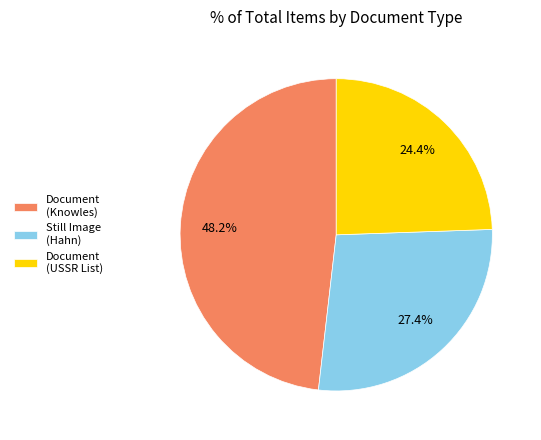

To the nearest percent, what is the difference between the largest and smallest slice percentages?

24%